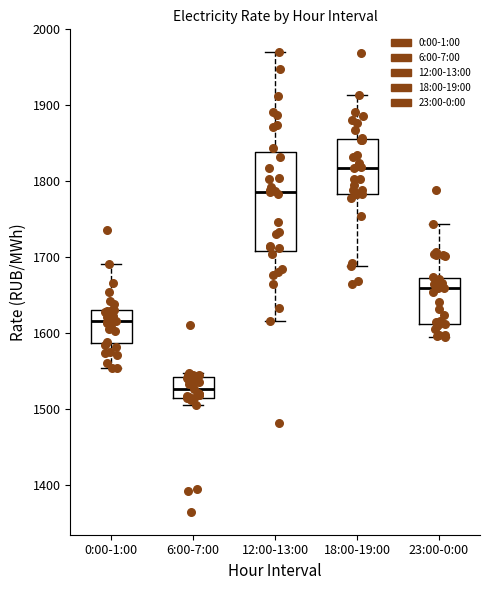

Reading left to right, read every box against the y-axis: the position of its median line, the range the box covers, and the ends of its whiskers. The values are not printed on the chart, so give them approximately, as read against the axis.

0:00-1:00: median 1620, box 1590 to 1630, whiskers 1550 to 1690
6:00-7:00: median 1530, box 1510 to 1540, whiskers 1500 to 1550
12:00-13:00: median 1790, box 1710 to 1840, whiskers 1620 to 1970
18:00-19:00: median 1820, box 1780 to 1860, whiskers 1690 to 1910
23:00-0:00: median 1660, box 1610 to 1670, whiskers 1590 to 1740